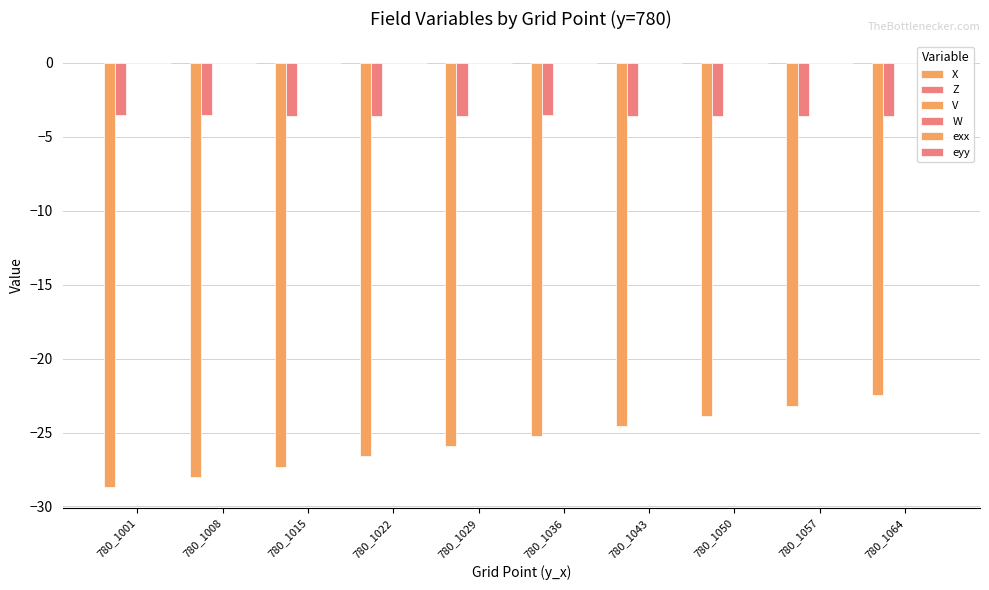

Reading left to right, list all the values displayed in this chart.

X: -28.7	-28.0	-27.3	-26.6	-25.9	-25.2	-24.6	-23.9	-23.2	-22.5
Z: -3.6	-3.6	-3.6	-3.6	-3.6	-3.6	-3.6	-3.6	-3.6	-3.6
V: 0.0	0.0	0.0	0.0	0.0	0.0	0.0	0.0	0.0	0.0
W: 0.0	0.0	0.0	0.0	0.0	0.0	0.0	0.0	0.0	0.0
exx: -0.0	0.0	0.0	0.0	0.0	0.0	0.0	0.0	0.0	0.0
eyy: 0.0	0.0	0.0	0.0	0.0	-0.0	-0.0	-0.0	-0.0	-0.0